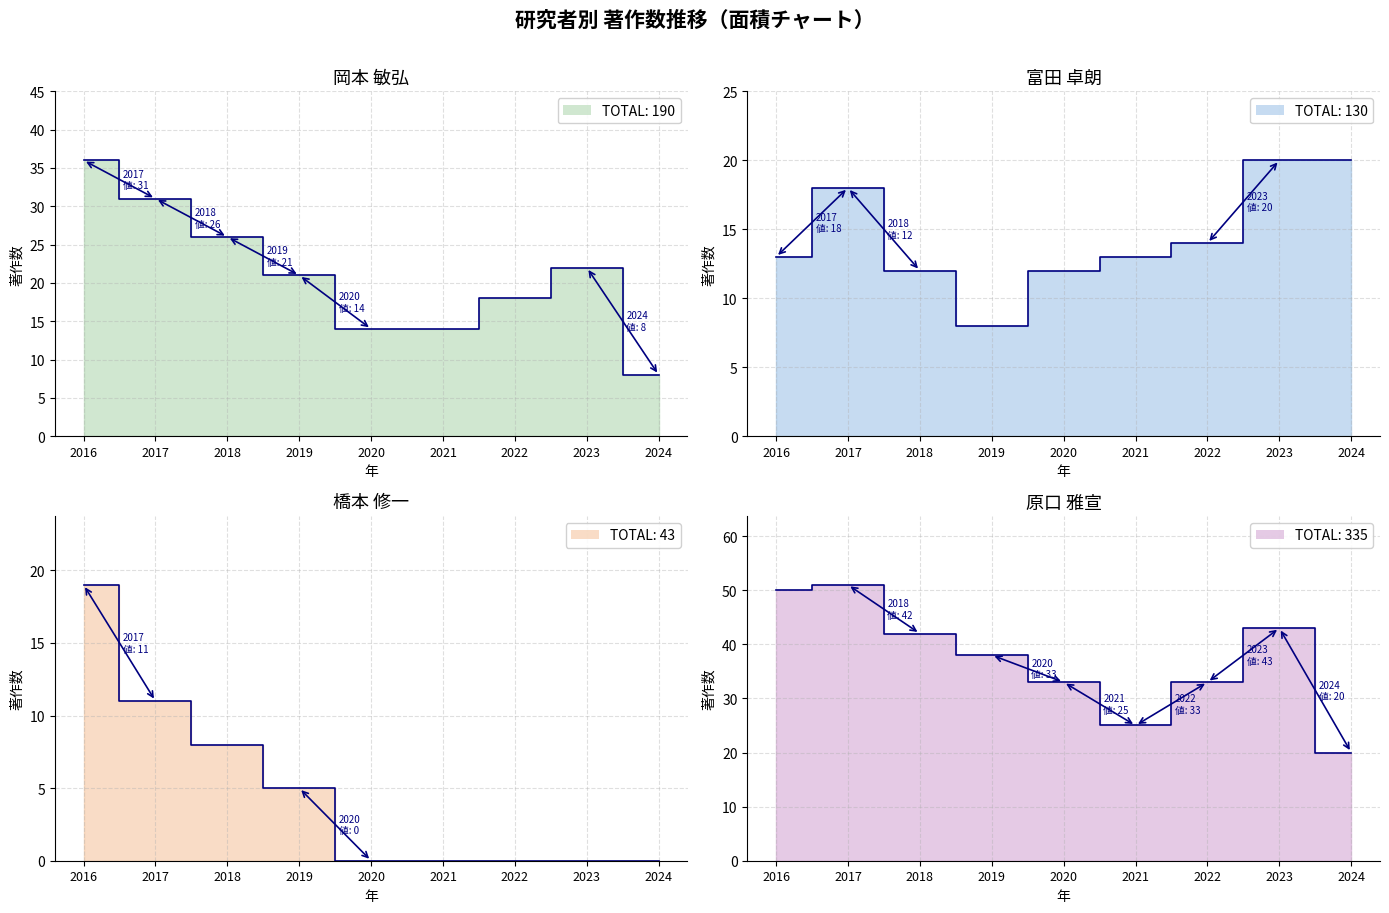

True or false: 富田 卓朗 and 橋本 修一 cross at least once.

True